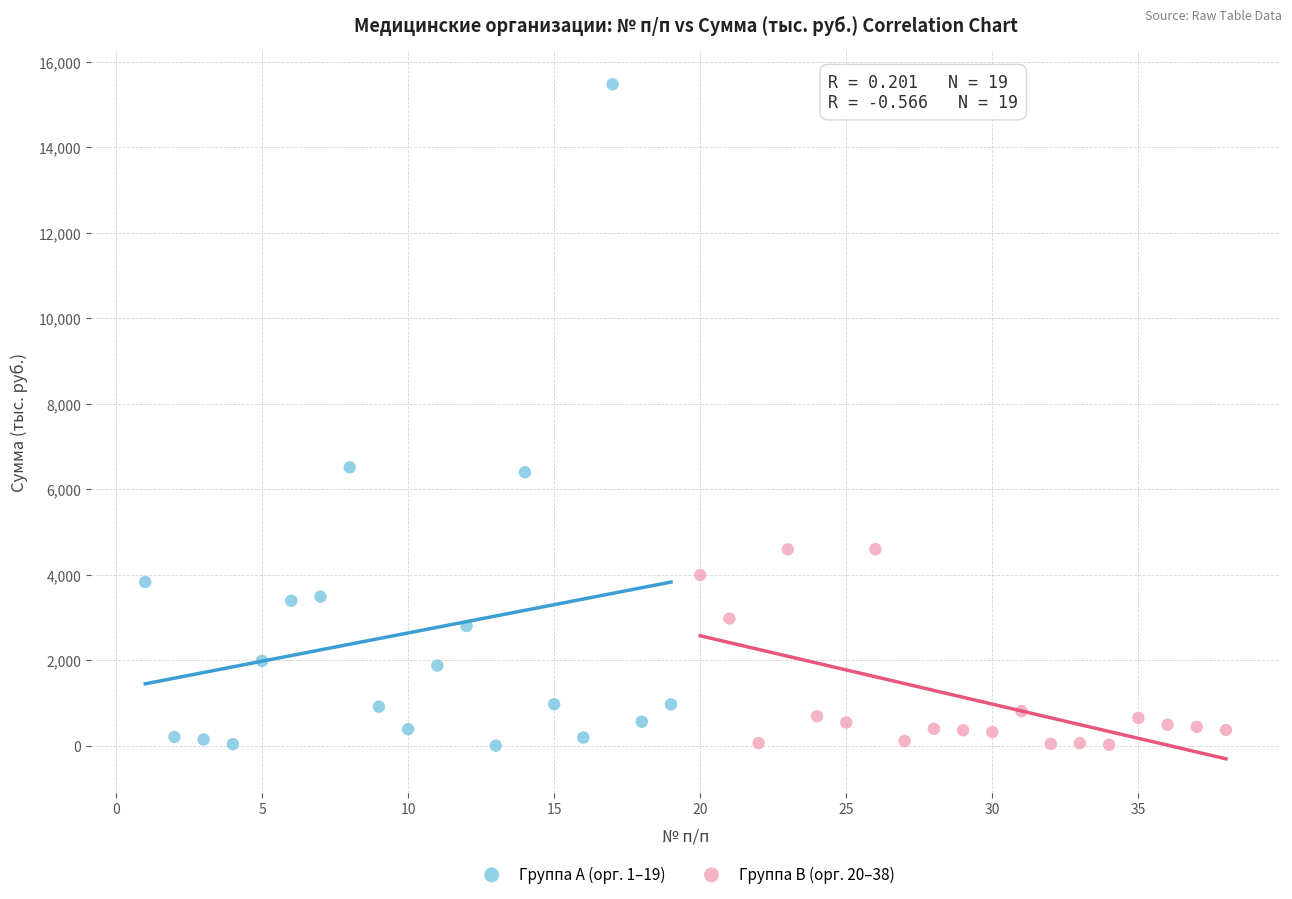

Which series has the widest spread of Y values?

Группа A (орг. 1–19)